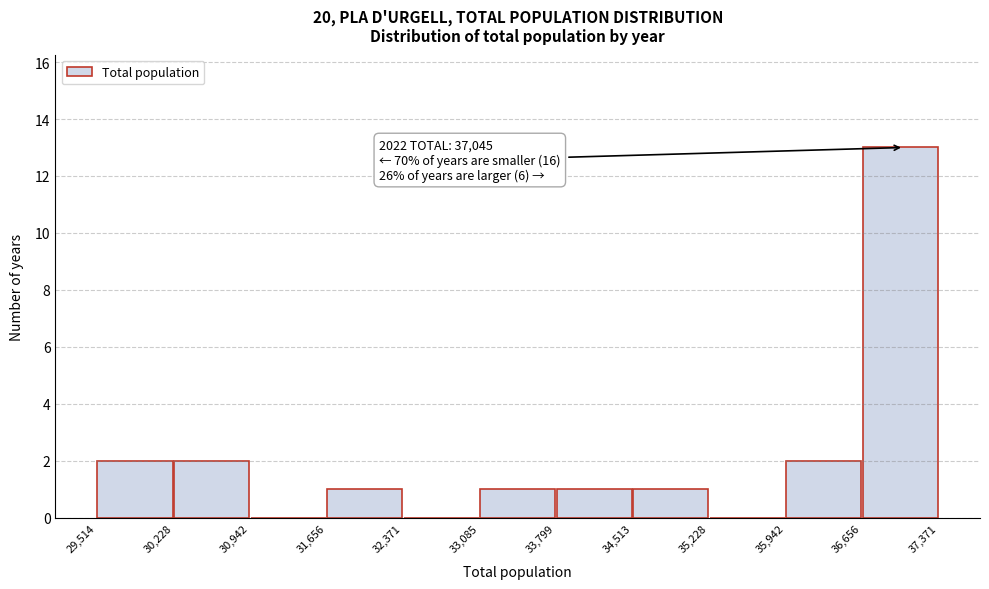

Which range on the x-axis has the tallest bar?

36,656 to 37,371